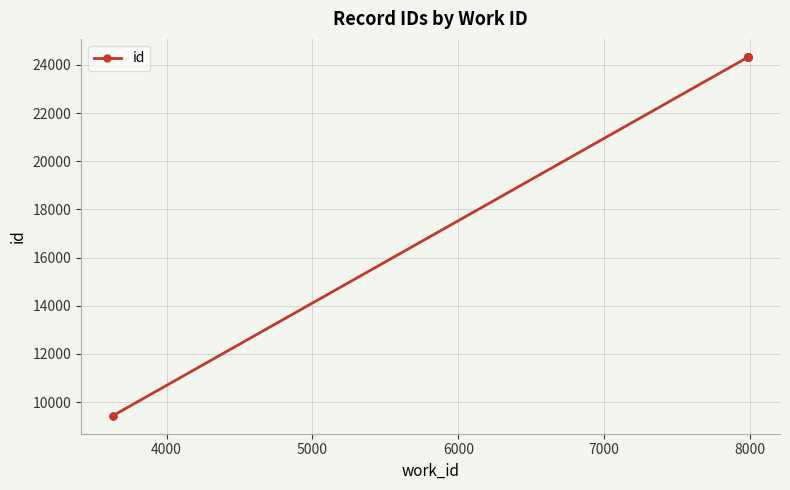

Count the number of values greater than 24335.

4